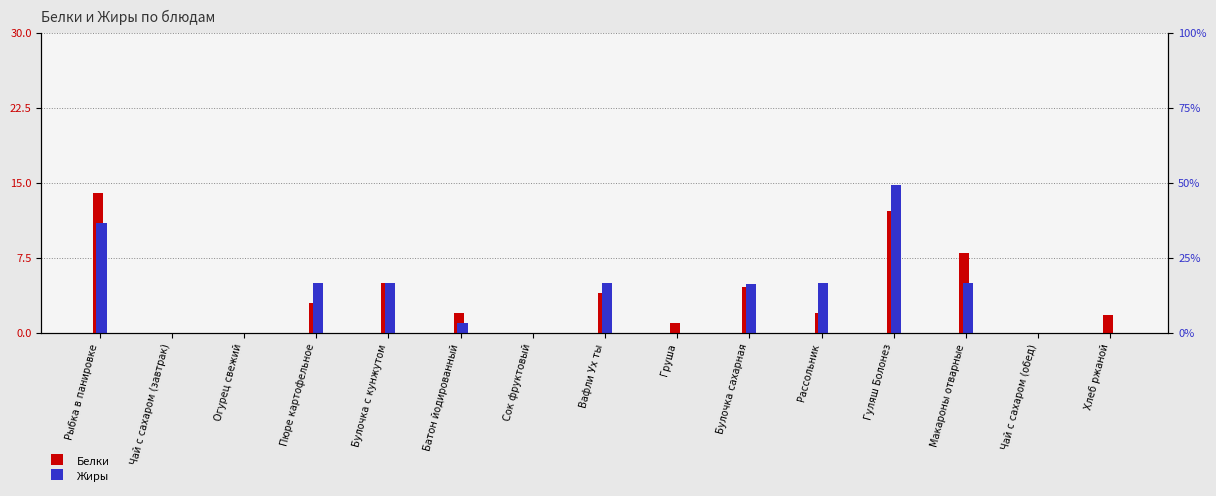

What is the label of the 5th bar from the right?

Рассольник